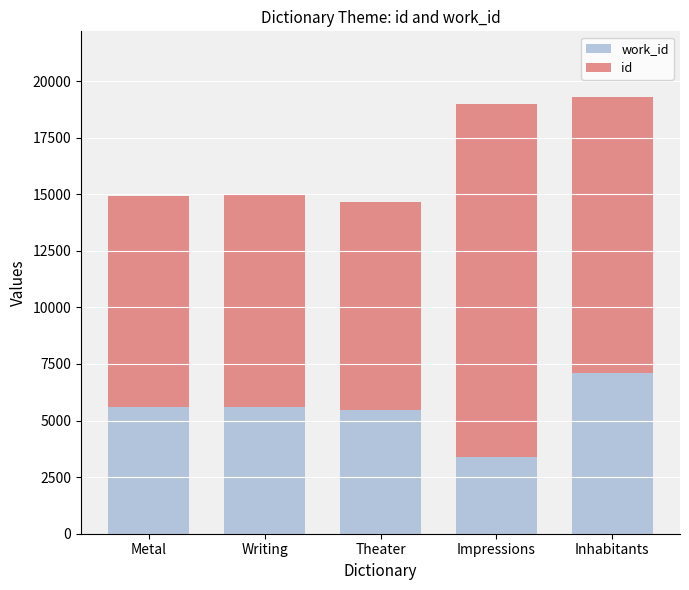

What is the total value across all series at Inhabitants?

19300